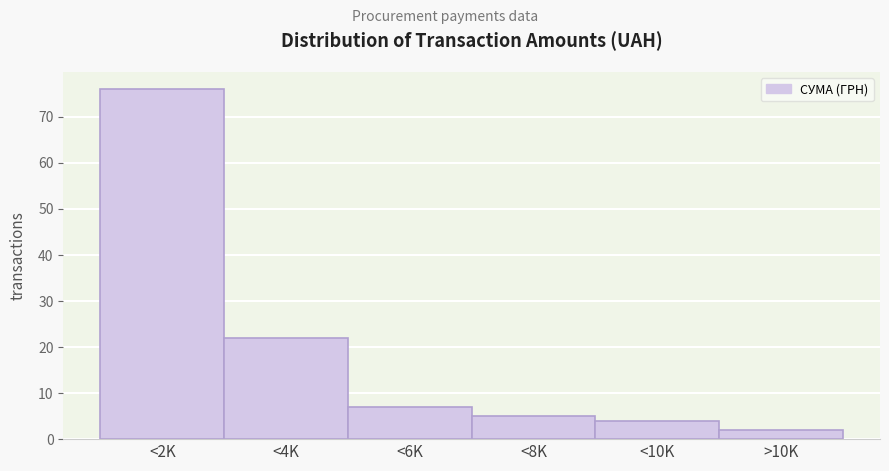

Reading left to right, transcribe all the data shown in this chart.

76	22	7	5	4	2